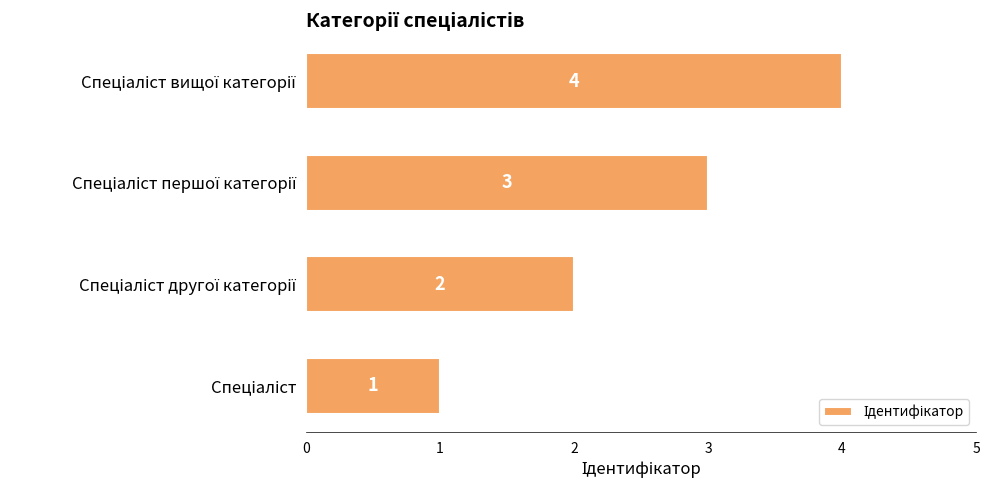

How many values are below 3?

2